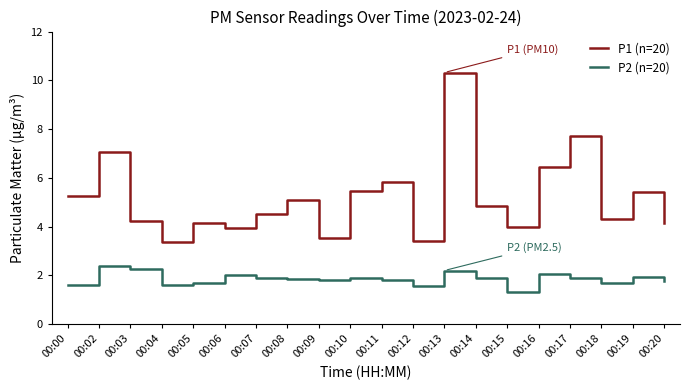

What is the maximum value shown in the chart?

10.3